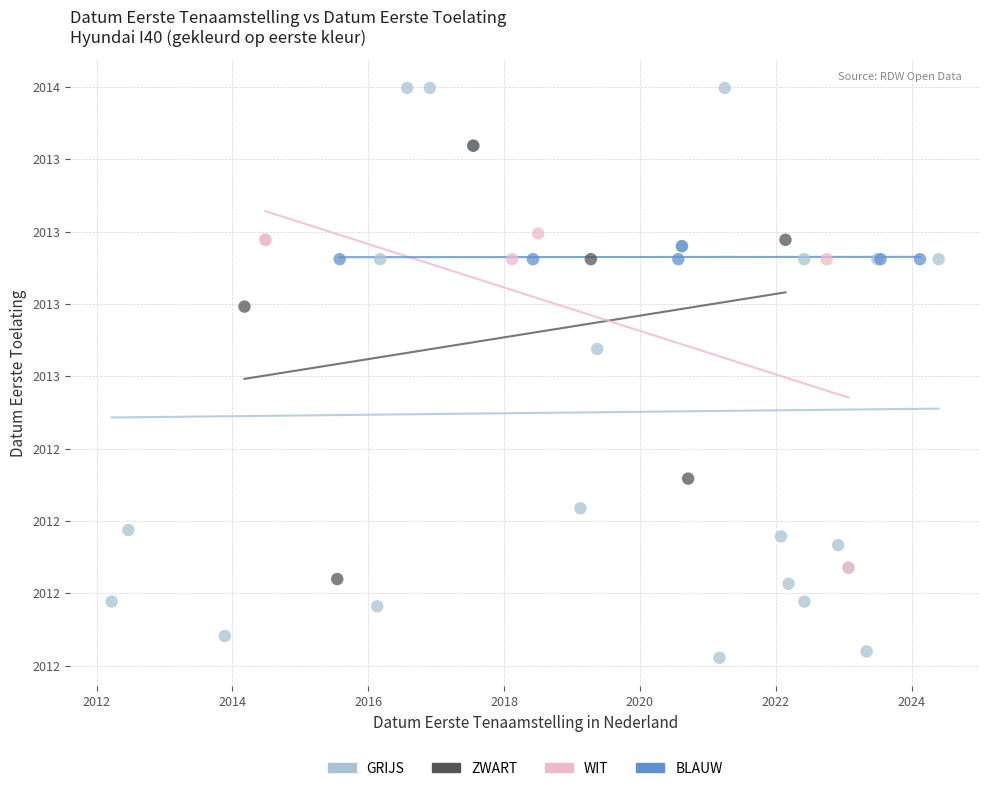

What are all the series names shown in the legend?

GRIJS, ZWART, WIT, BLAUW